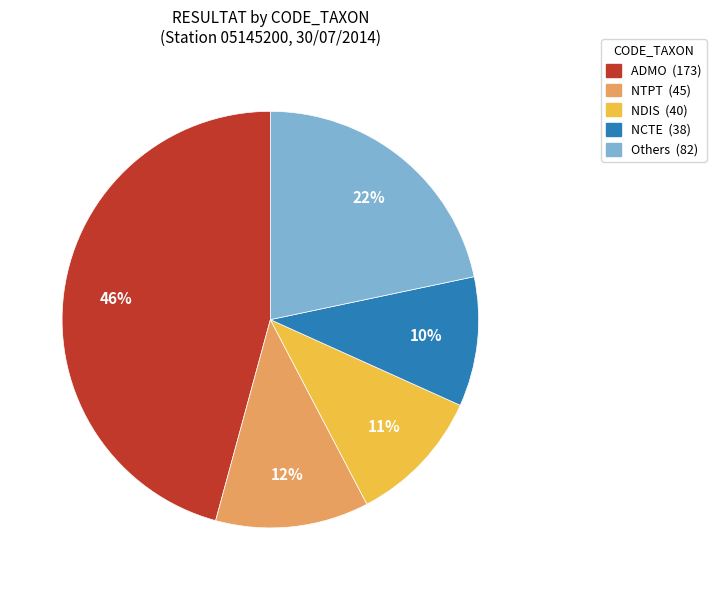

Is there any slice that represents more than half of the pie?

No